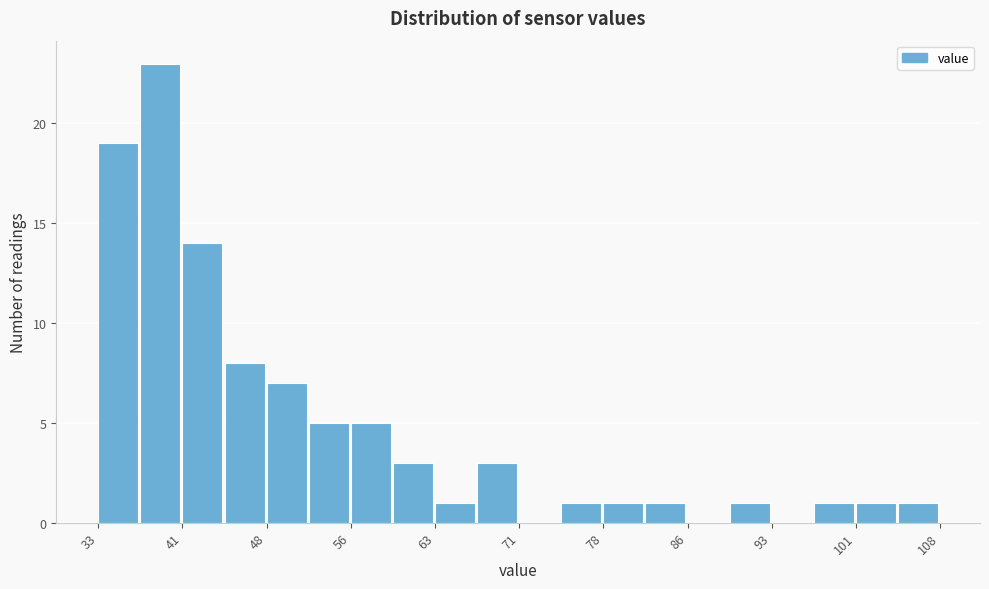

Read against the x-axis, roughly where is the centre of the tallest bar?

39